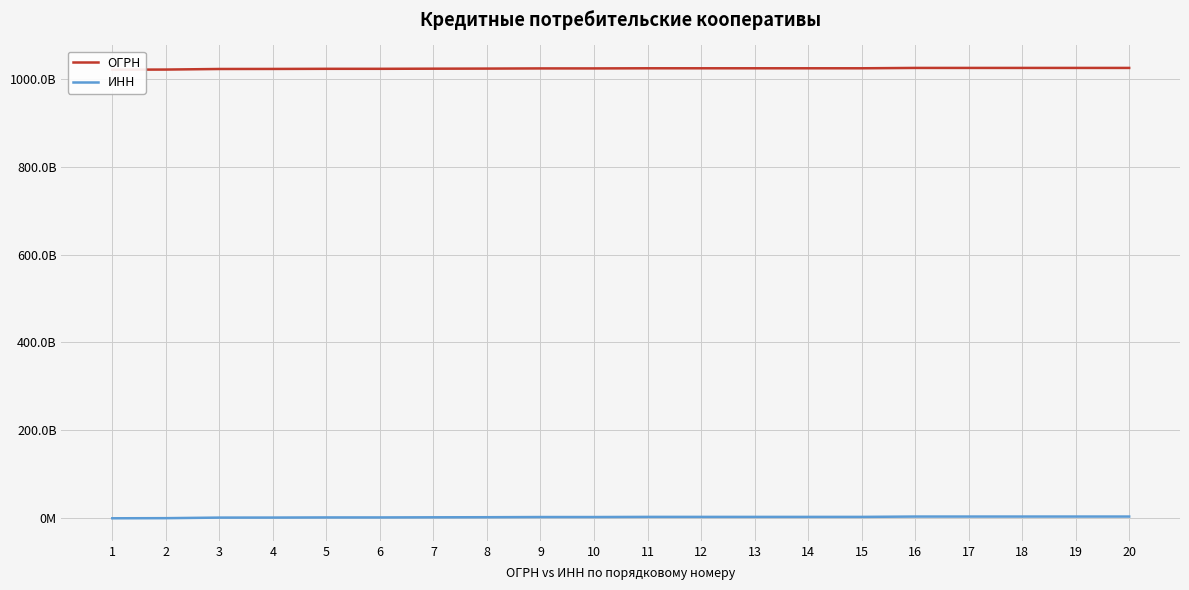

How many categories are shown in the chart?

20